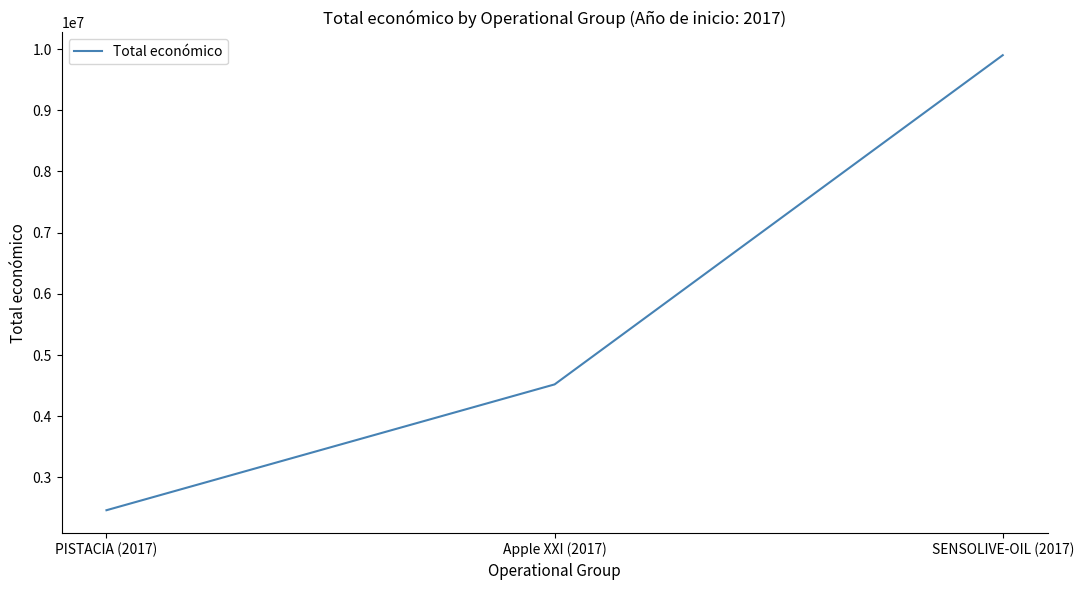

How many values are between 2464572 and 9900193?

3